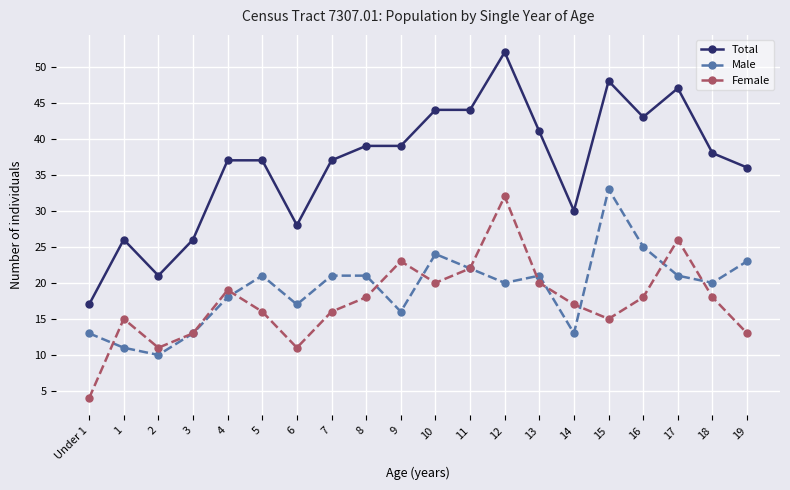

In Male, how many points are lower than both neighbors (excluding endpoints)?

6